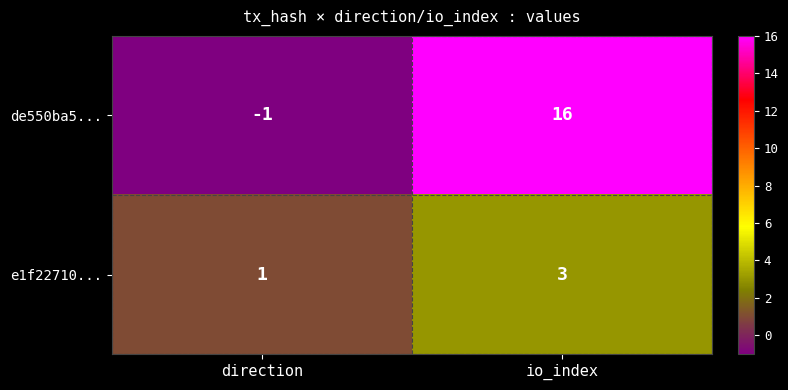

Is it true that de550ba5... equals 16 at io_index?

True